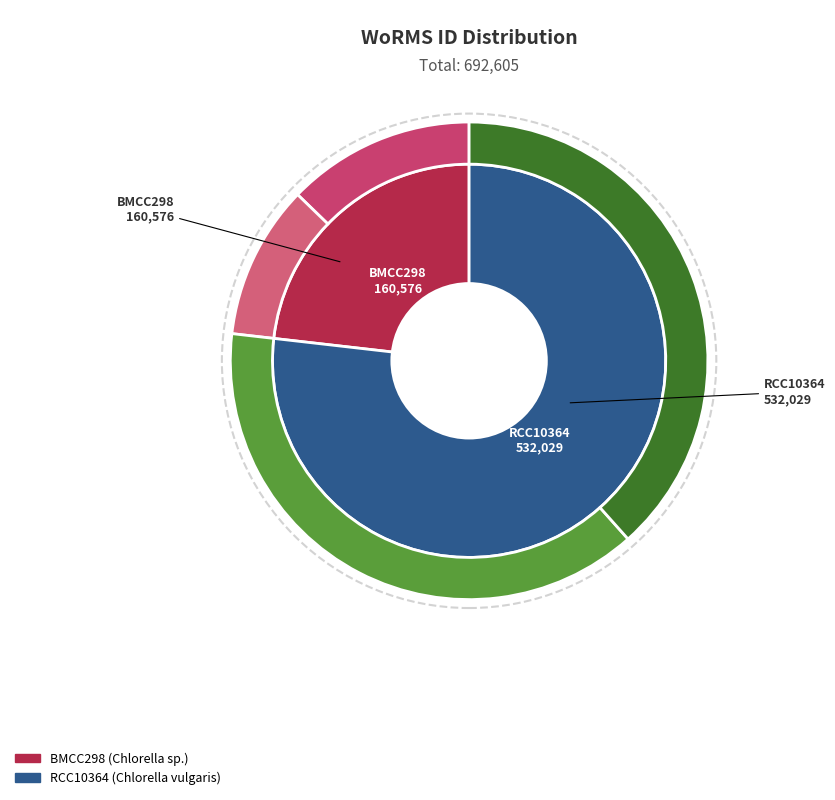

Which has a higher value, RCC10364 or BMCC298?

RCC10364